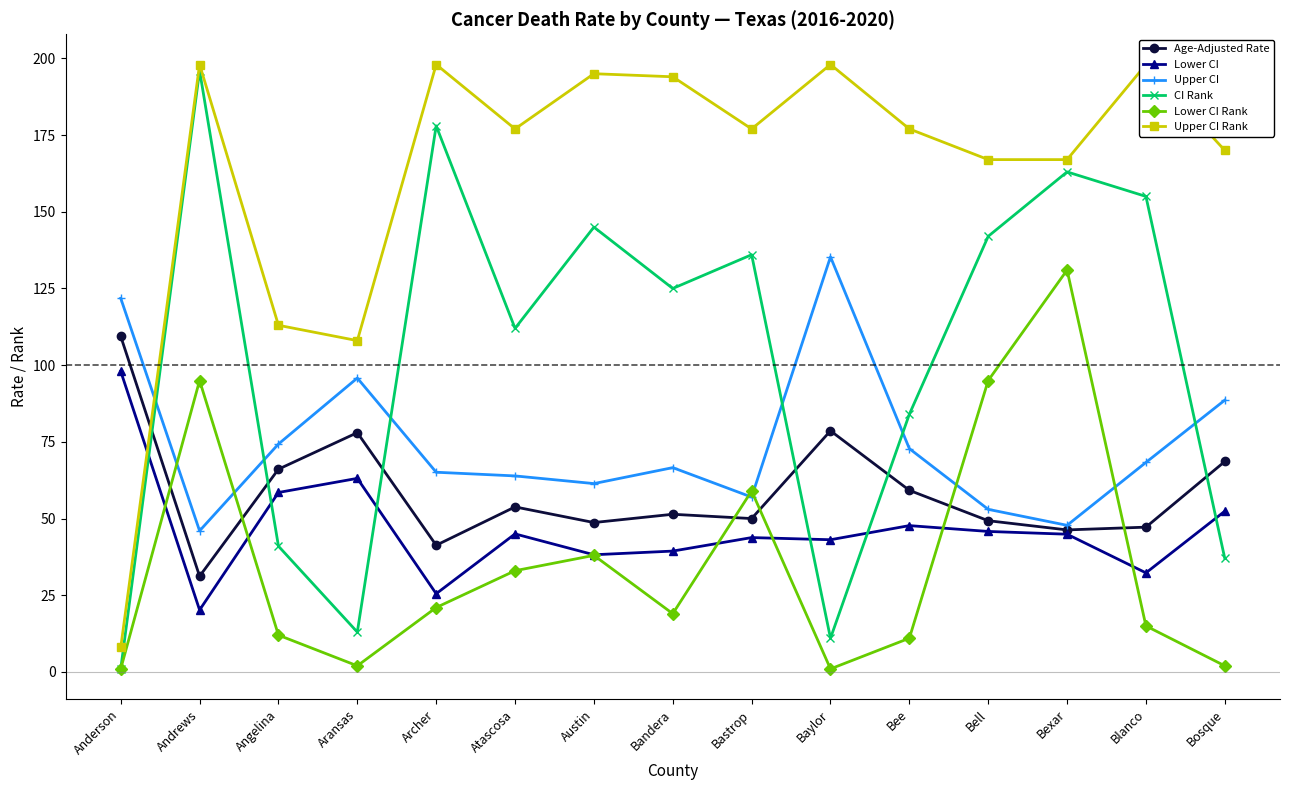

What is the label of the 12th point from the left?

Bell